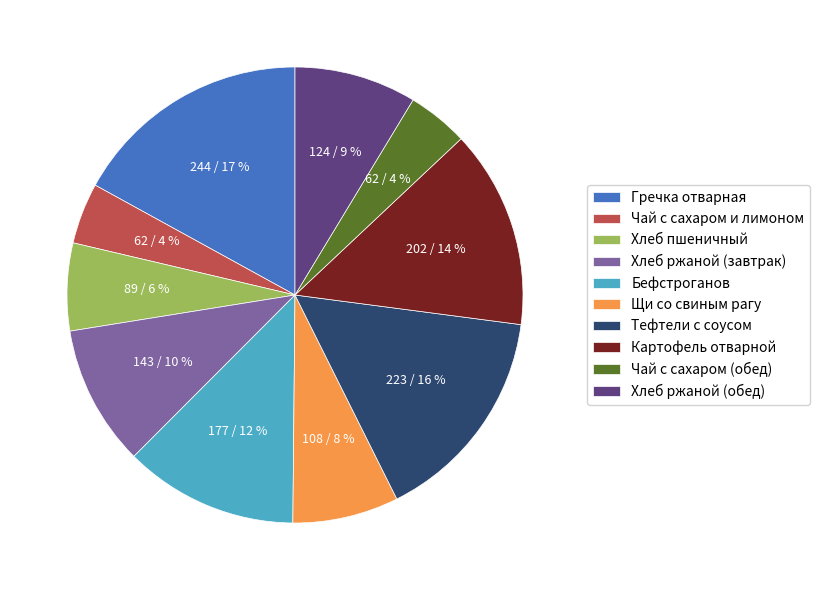

How many segments does this pie chart have?

10